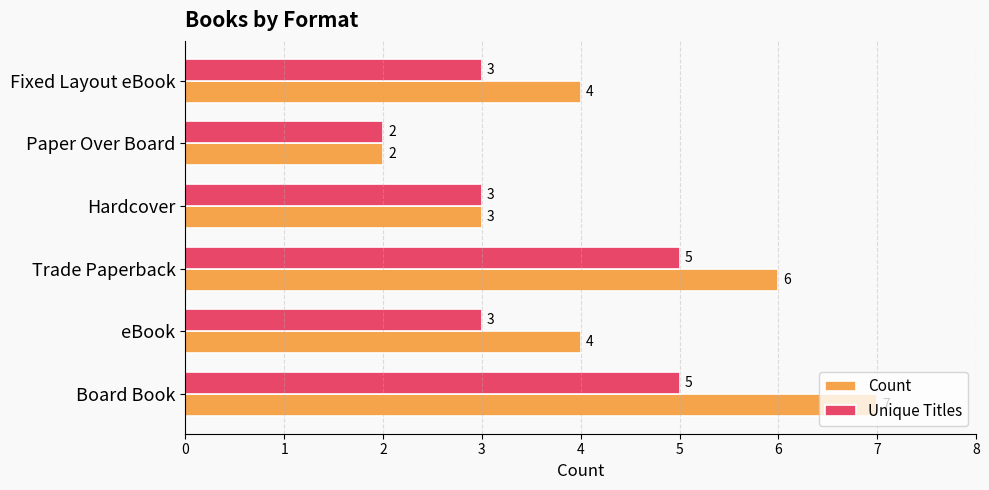

What is the difference between the maximum and minimum values in the Unique Titles series?

3